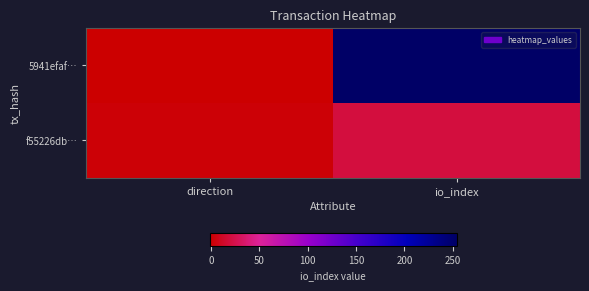

List the series in order of their overall mean, lowest first.

f55226db…, 5941efaf…